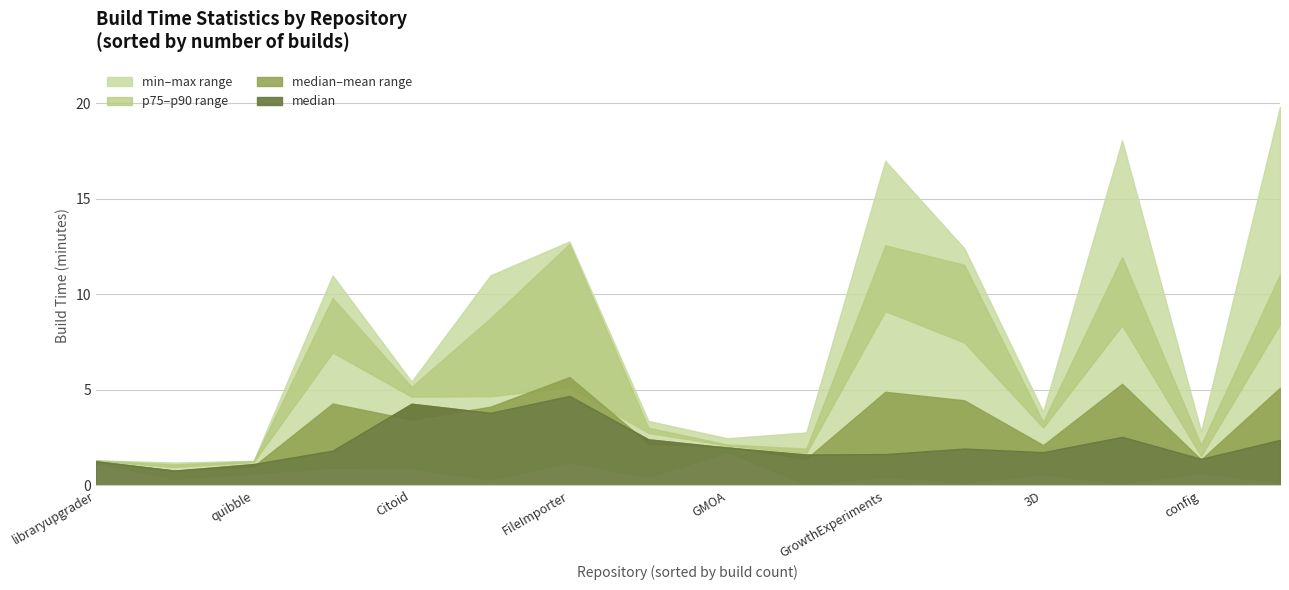

True or false: p90 and median intersect in this chart.

False